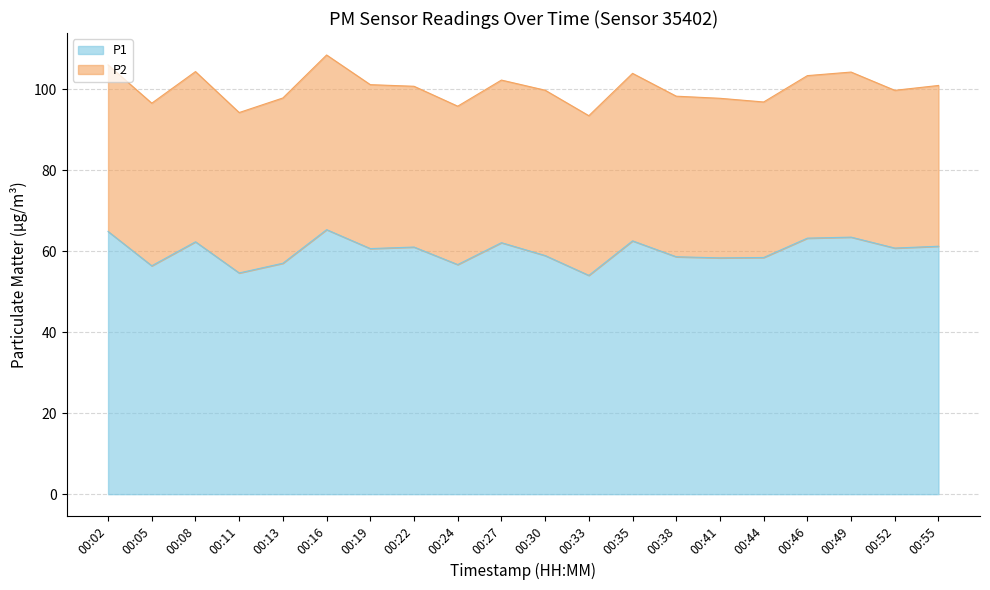

Rank the categories by value from lowest to highest.

00:33, 00:11, 00:05, 00:24, 00:13, 00:41, 00:44, 00:38, 00:30, 00:19, 00:52, 00:22, 00:55, 00:27, 00:08, 00:35, 00:46, 00:49, 00:02, 00:16